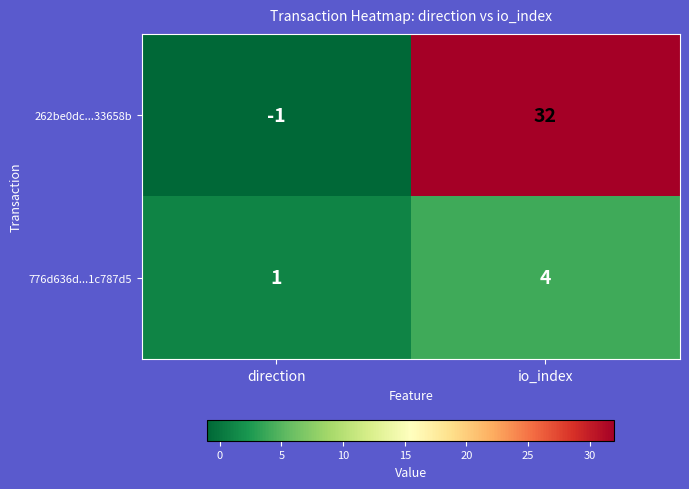

The value of 262be0dc...33658b at io_index is 12. True or false?

False